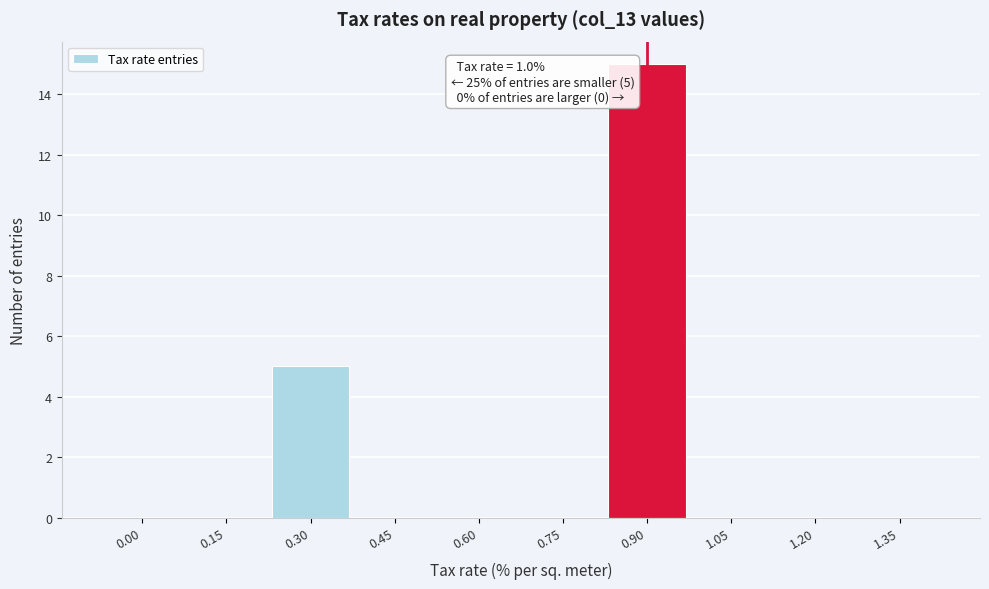

Reading left to right, transcribe all the data shown in this chart.

0.00=0	0.15=0	0.30=5	0.45=0	0.60=0	0.75=0	0.90=15	1.05=0	1.20=0	1.35=0